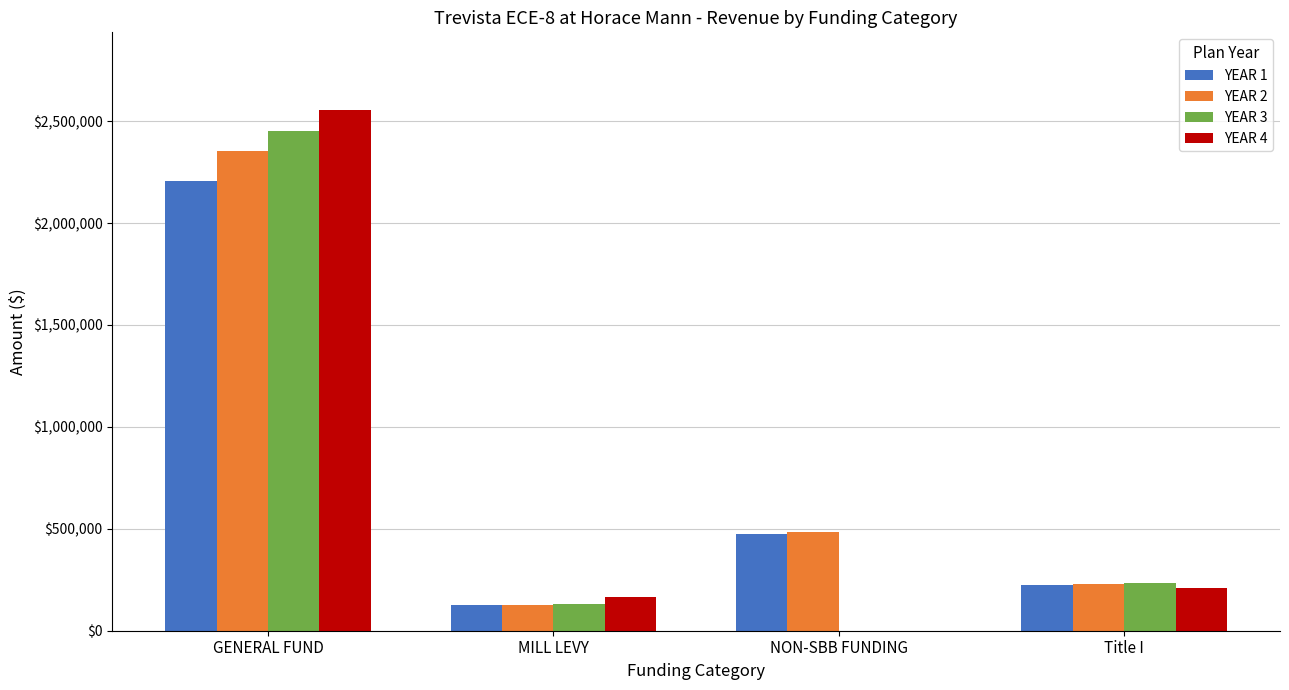

Reading left to right, transcribe all the data shown in this chart.

YEAR 1: GENERAL FUND=2205075.0	MILL LEVY=124130.0	NON-SBB FUNDING=474755.0	Title I=222300.0
YEAR 2: GENERAL FUND=2354525.4	MILL LEVY=127502.0	NON-SBB FUNDING=483625.0	Title I=226800.0
YEAR 3: GENERAL FUND=2453610.2	MILL LEVY=130124.0	NON-SBB FUNDING=0.0	Title I=232200.0
YEAR 4: GENERAL FUND=2552618.6	MILL LEVY=165818.0	NON-SBB FUNDING=0.0	Title I=211150.0